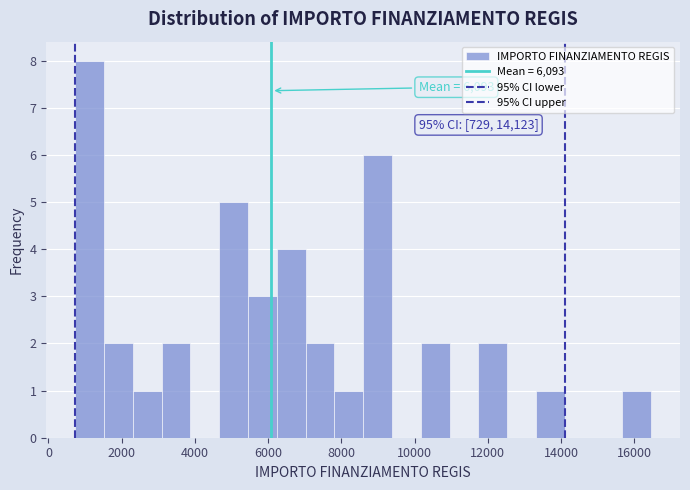

Around what value on the x-axis is the tallest bar? Give the approximate position of its centre, as read against the axis.

1200